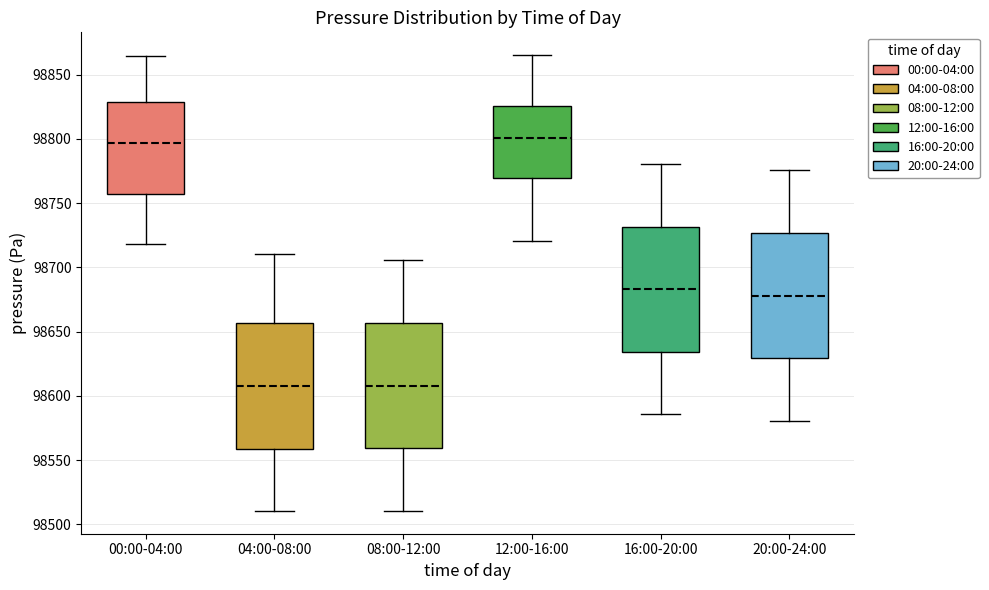

Where is the upper edge of the box for 12:00-16:00 on the y-axis? The values are not printed on the chart, so give them approximately, as read against the axis.

98825